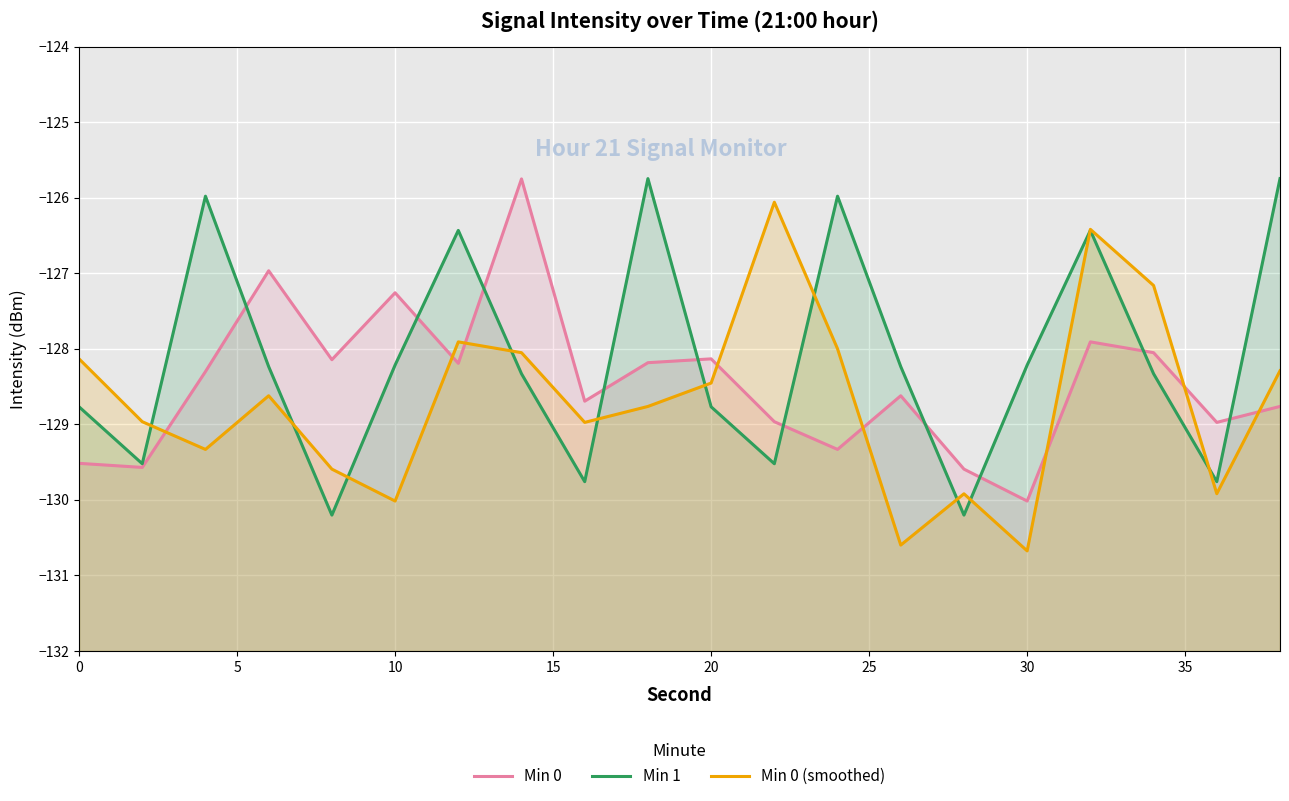

True or false: Min 1 has more than 0 points higher than both neighbors.

True